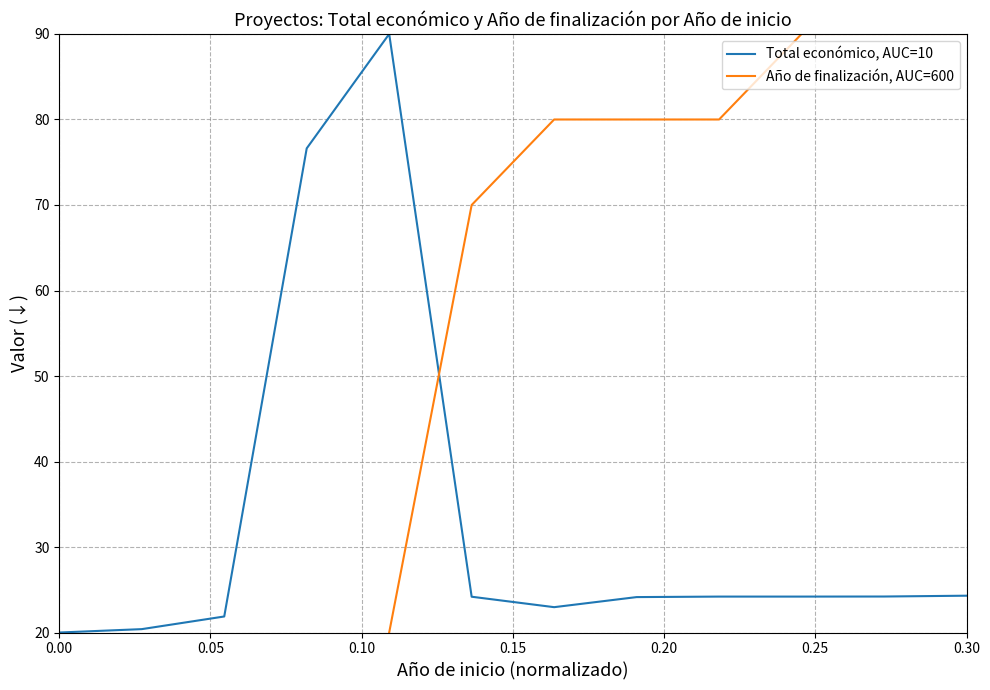

How many times do Año de finalización, AUC=600 and Total económico, AUC=10 cross each other?

1